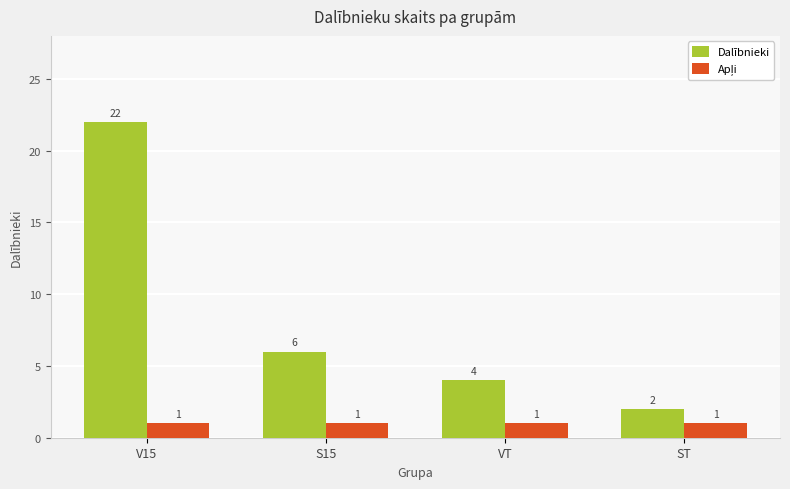

Which category has the highest value across all series?

V15